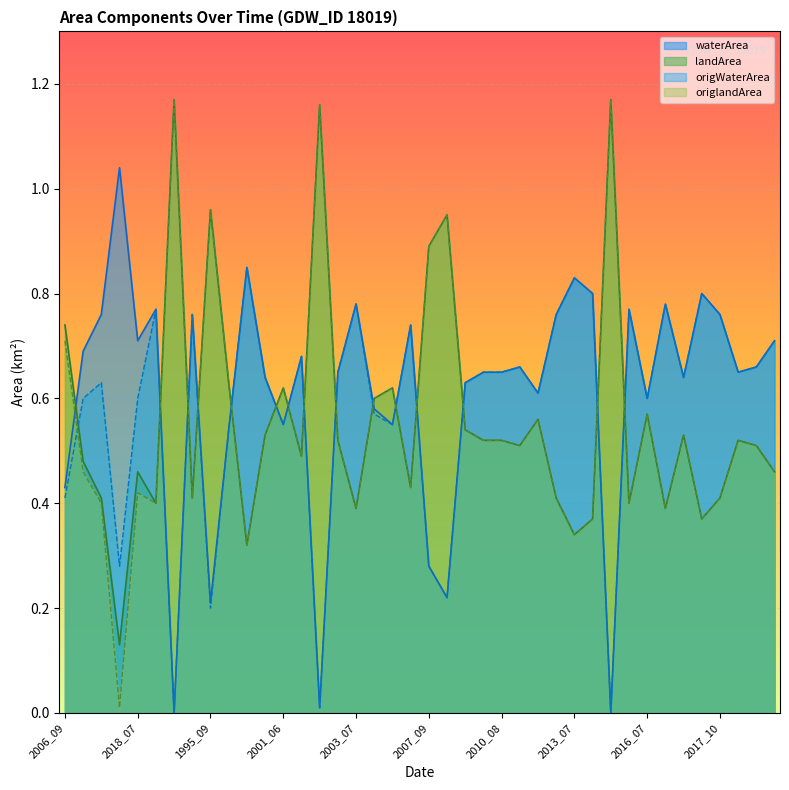

What is the sum of all origWaterArea values?

23.3